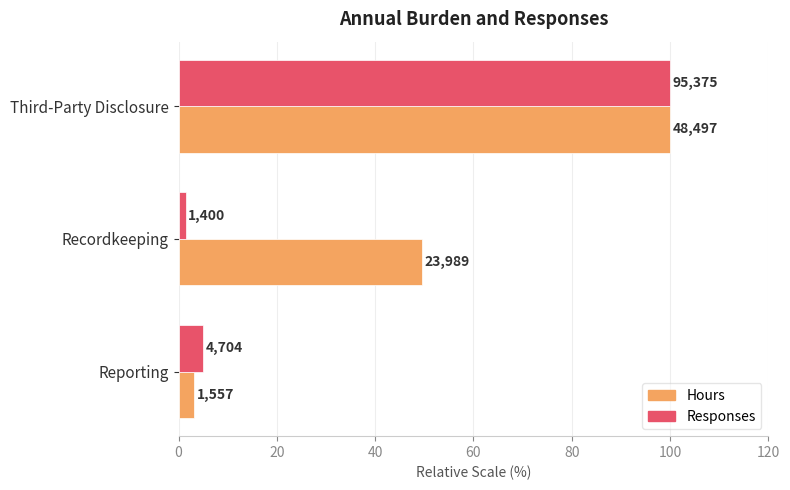

What are all the series names shown in the legend?

Hours, Responses